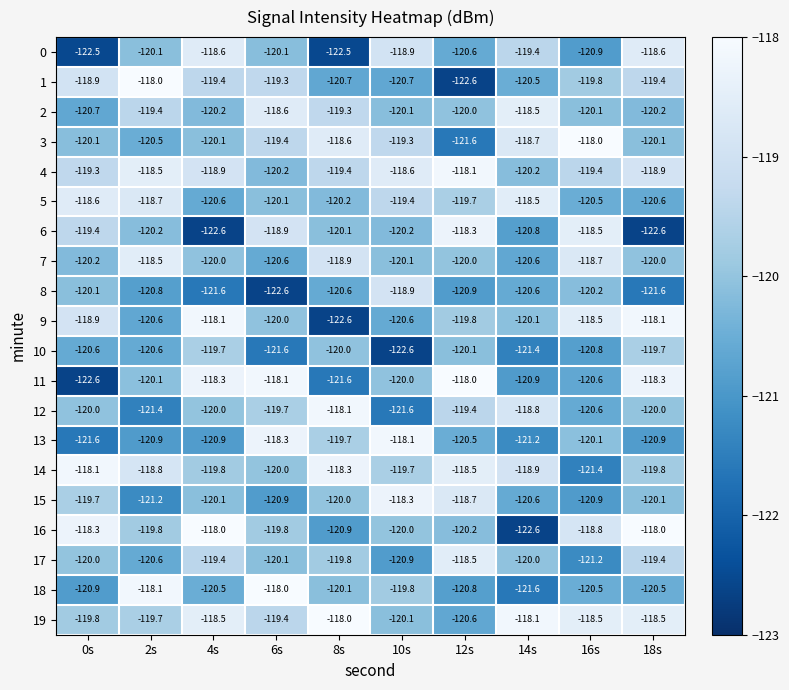

What is the total value across all series at 18s?

-2395.3